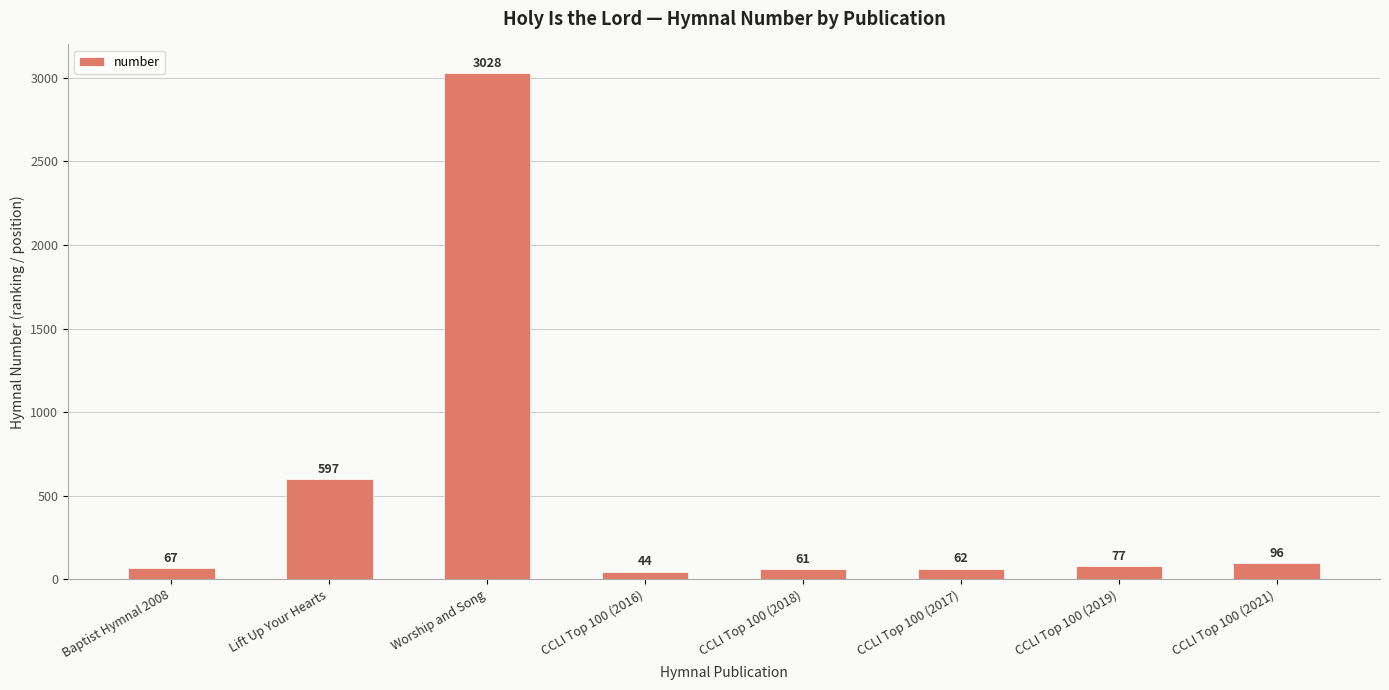

Which label corresponds to the largest value in the chart?

Worship and Song